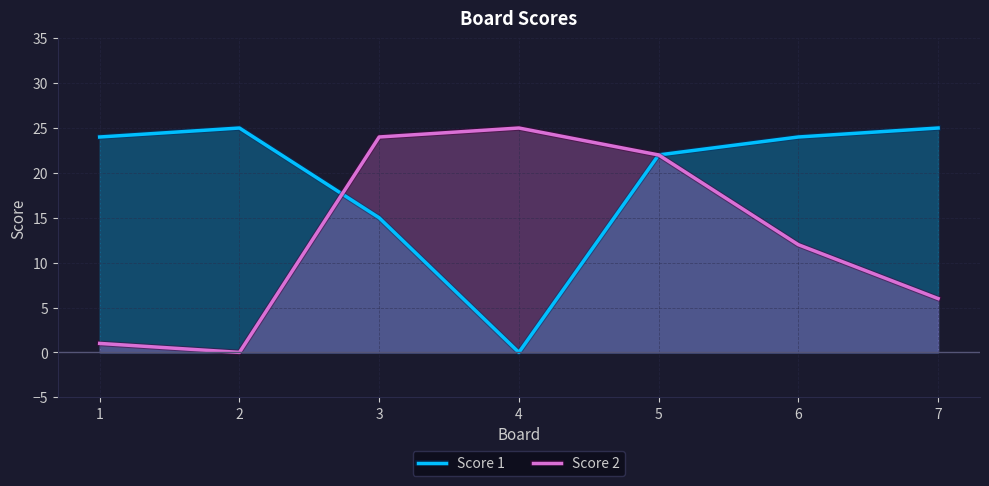

True or false: Score 2 has a value of 12 at 6.

True